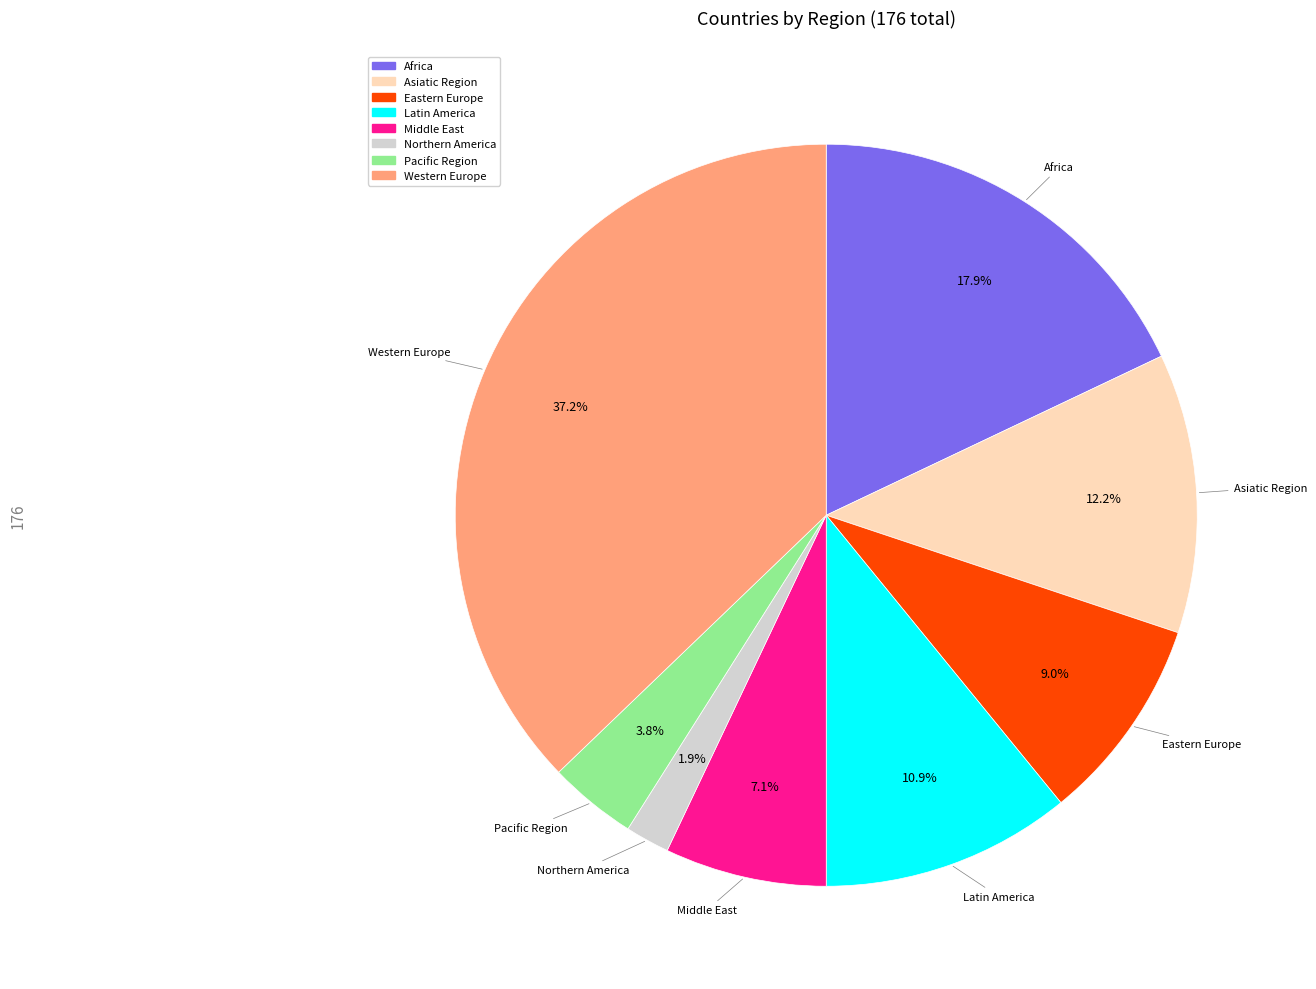

Rank the categories by value from lowest to highest.

Northern America, Pacific Region, Middle East, Eastern Europe, Latin America, Asiatic Region, Africa, Western Europe